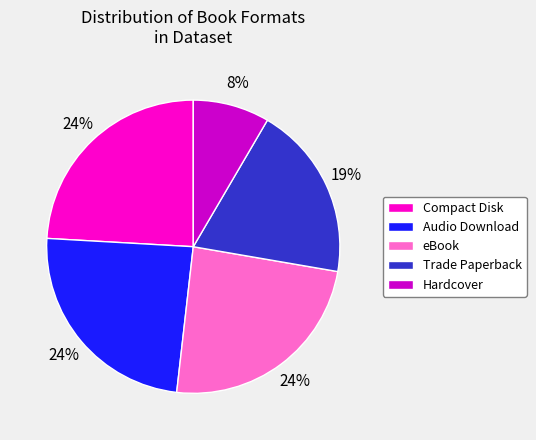

To the nearest percent, what percentage of the pie is Compact Disk?

24%